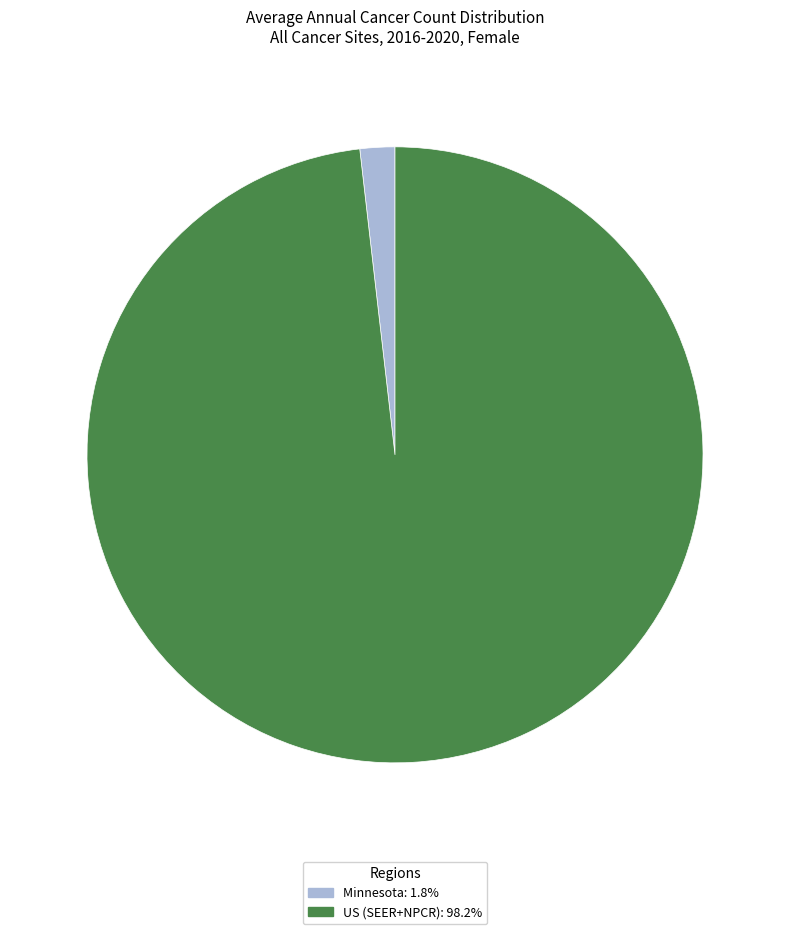

Is there a majority slice in this chart?

Yes